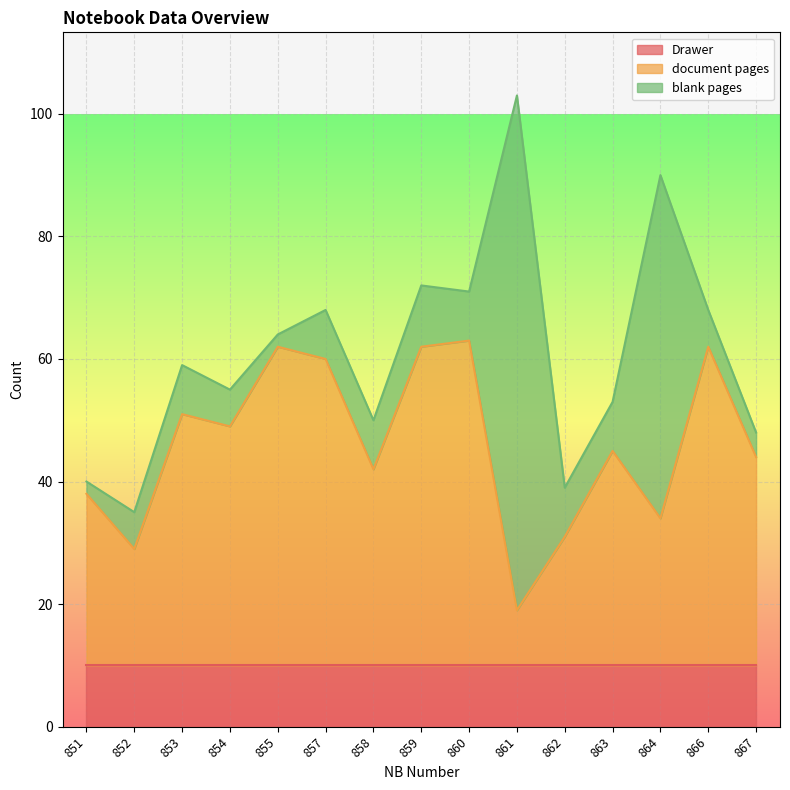

Reading left to right, what are all the values shown in this chart?

Drawer: 10	10	10	10	10	10	10	10	10	10	10	10	10	10	10
document pages: 28	19	41	39	52	50	32	52	53	9	21	35	24	52	34
blank pages: 2	6	8	6	2	8	8	10	8	84	8	8	56	6	4